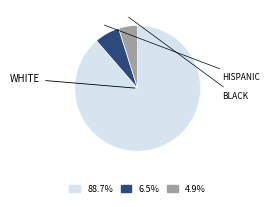

Do 4.9% and 88.7% together represent more than half of the pie?

Yes